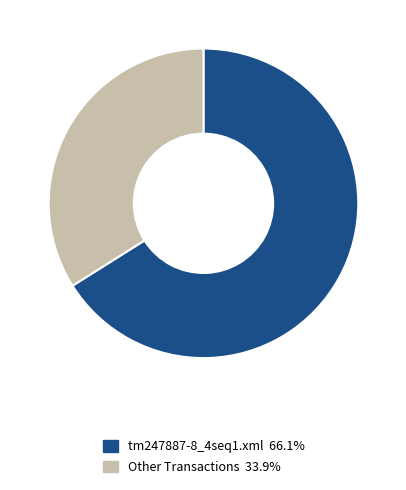

Does any single category account for the majority?

Yes